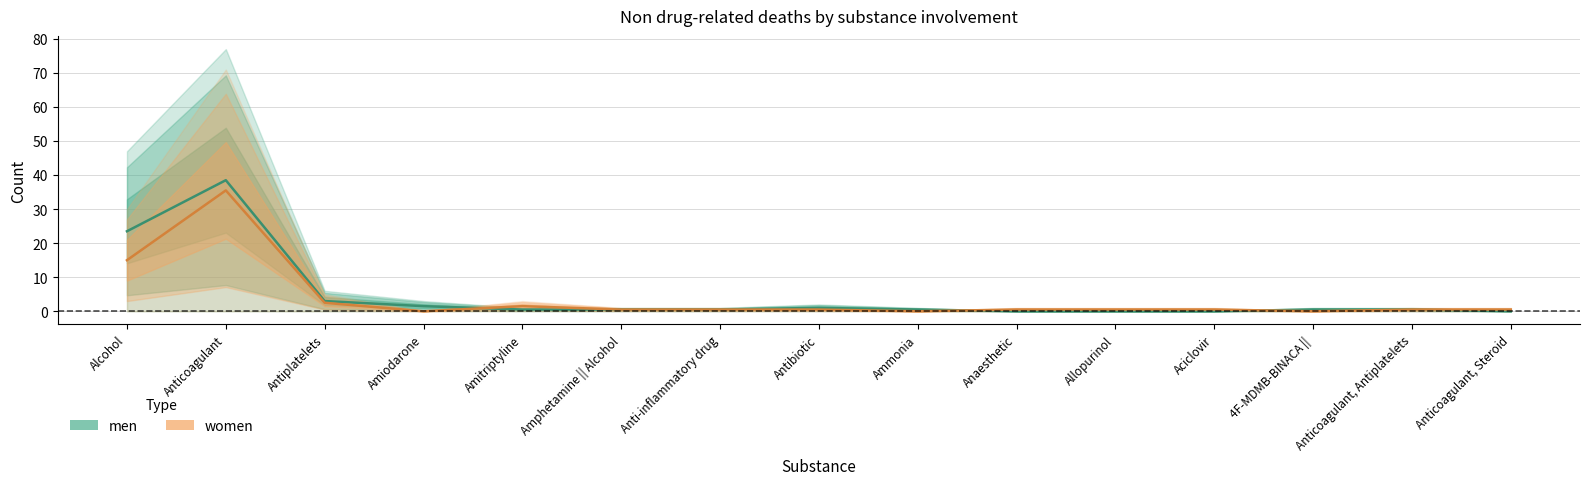

At how many categories does at least one series exceed 9?

2